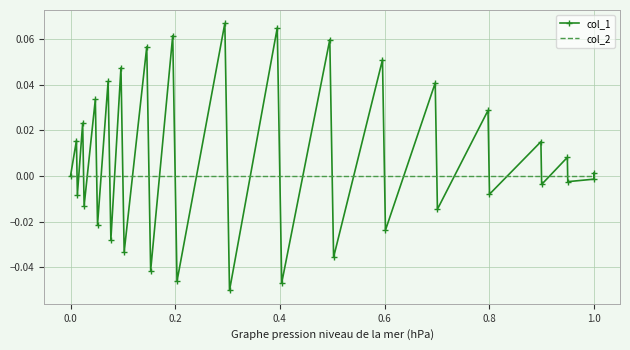

How many values in the col_1 series are below 0?

16